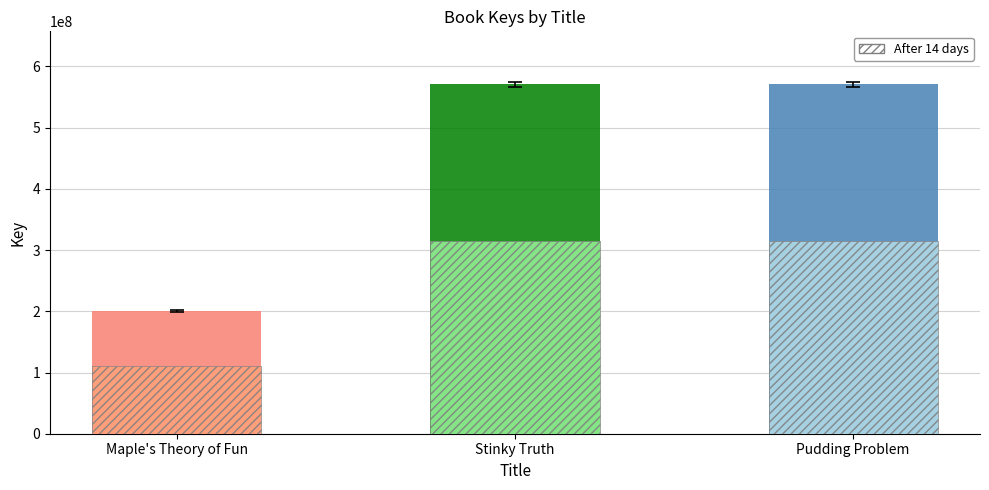

Count the number of data series in this chart.

1